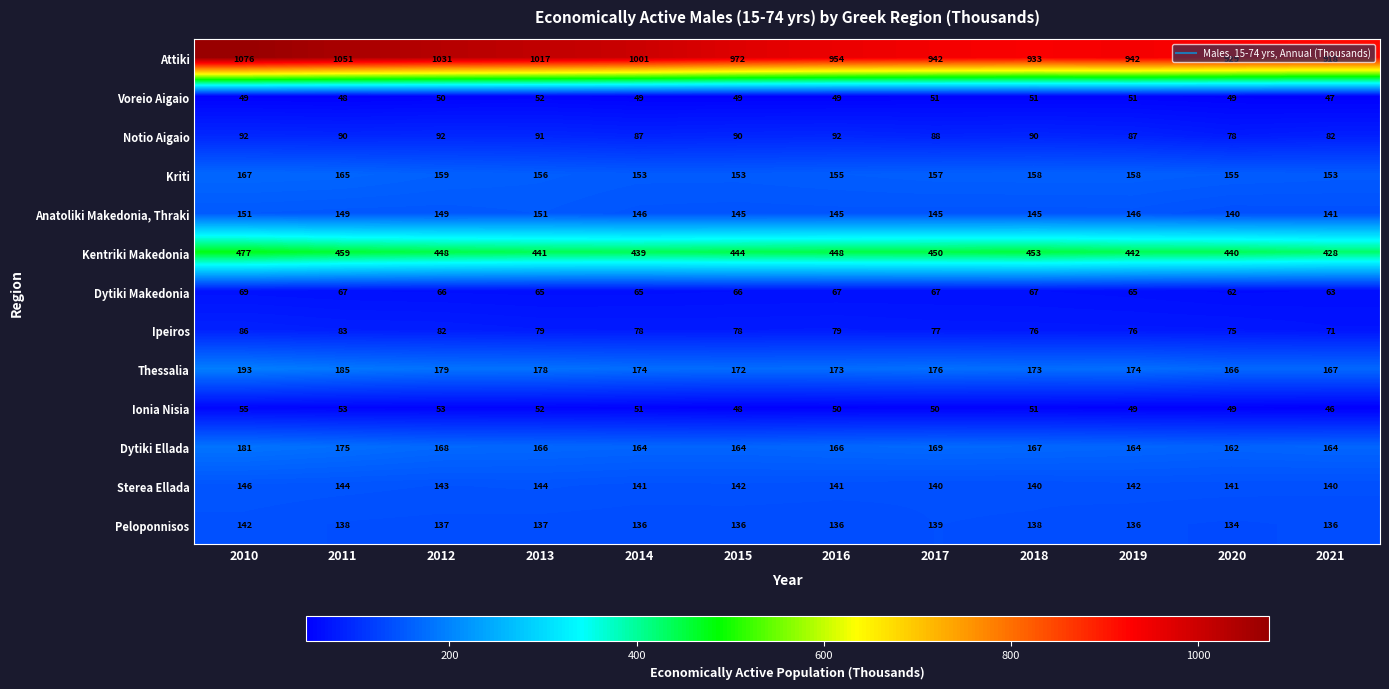

What is the average value of the Peloponnisos series?

137